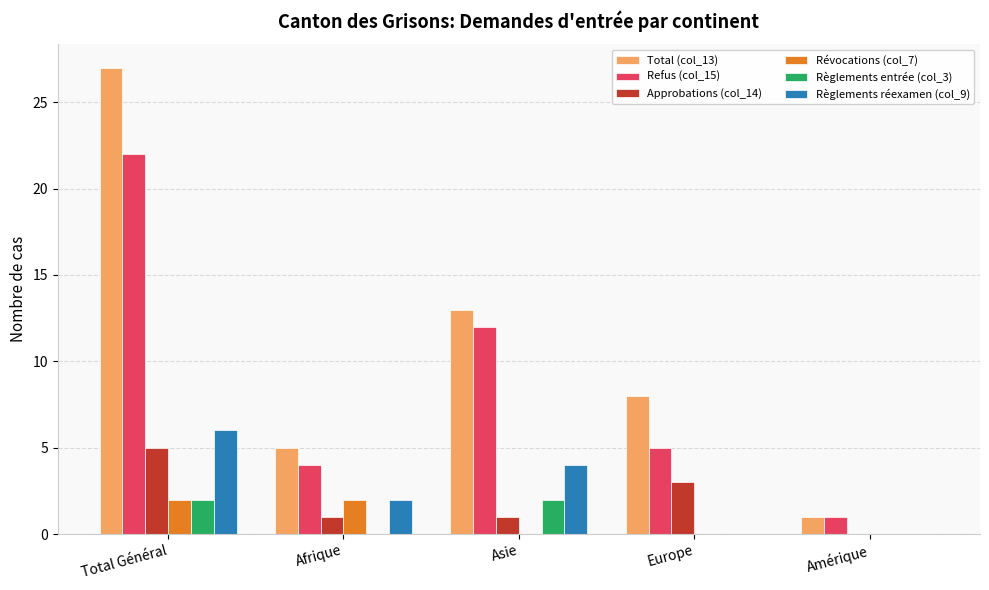

At which label does Règlements réexamen (col_9) first exceed 2?

Total Général